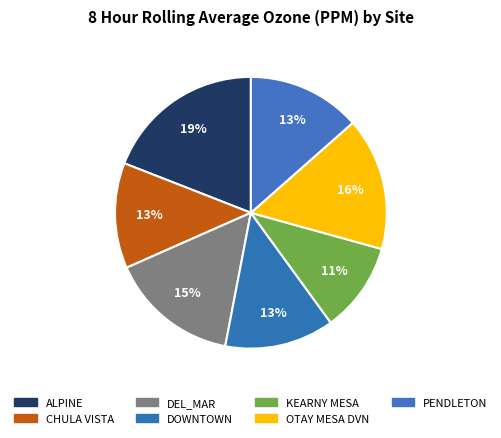

Is there a majority slice in this chart?

No